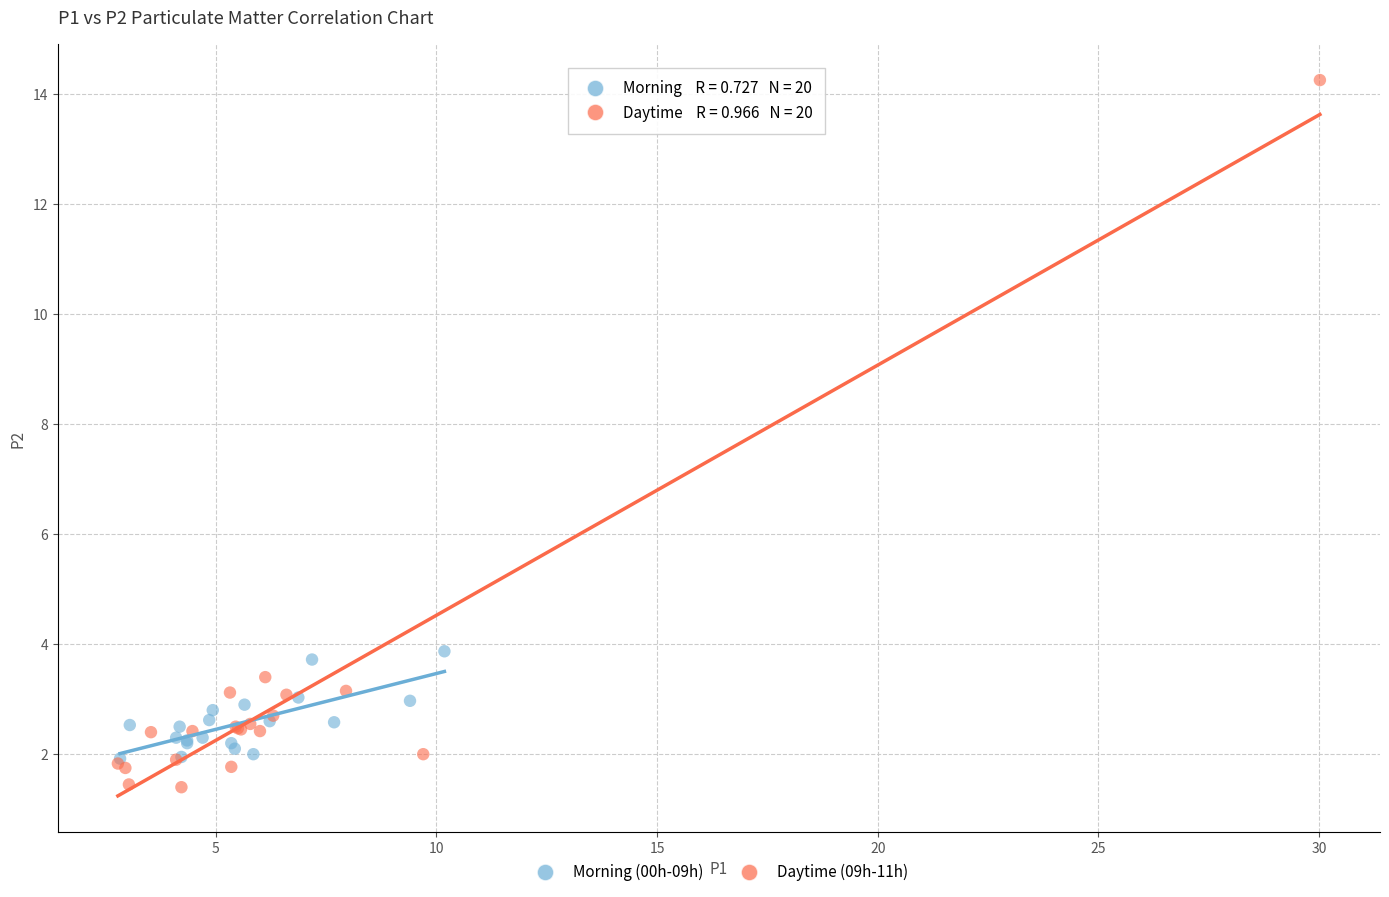

Which series contains the highest Y value?

Daytime (09h-11h)